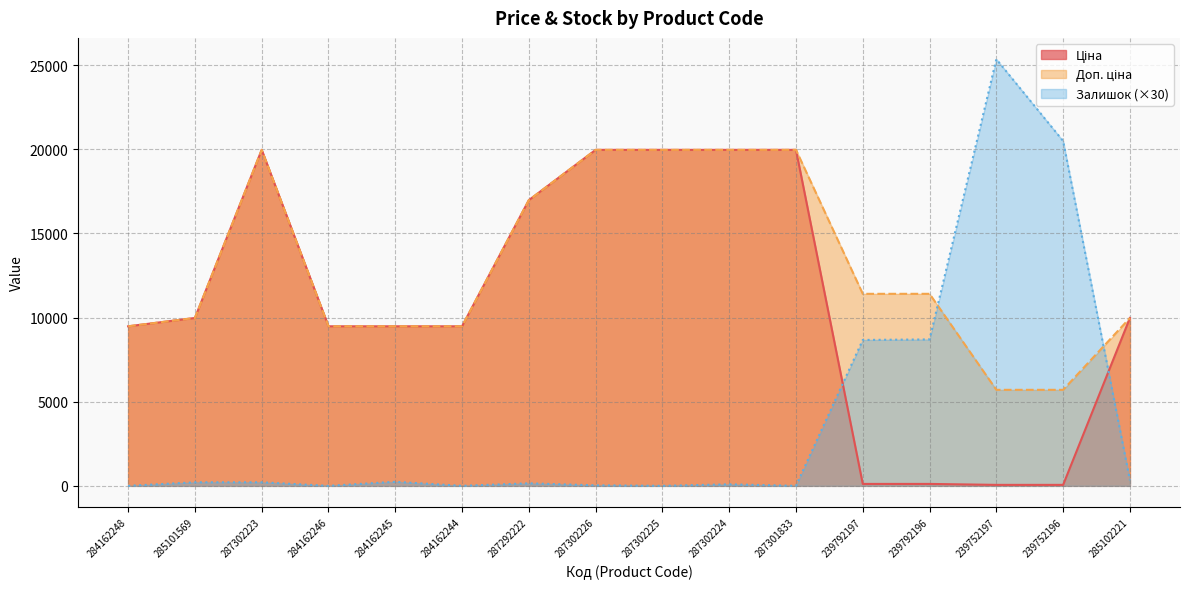

Reading left to right, what are all the values shown in this chart?

Ціна: 9480.1	9975.0	19964.2	9480.1	9480.1	9480.1	16976.3	19964.2	19964.2	19964.2	19964.2	114.1	114.1	57.0	57.0	9975.0
Доп. ціна: 9480.1	9975.0	19964.2	9480.1	9480.1	9480.1	16976.3	19964.2	19964.2	19964.2	19964.2	11410.0	11410.0	5705.0	5705.0	9975.0
Залишок: 0.0	210.0	210.0	0.0	240.0	0.0	150.0	30.0	0.0	90.0	0.0	8670.0	8700.0	25350.0	20490.0	330.0